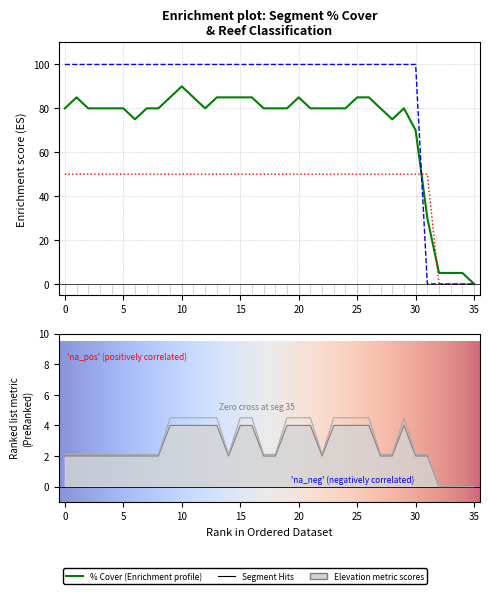

What is the average value of the Elevation series?

2.6